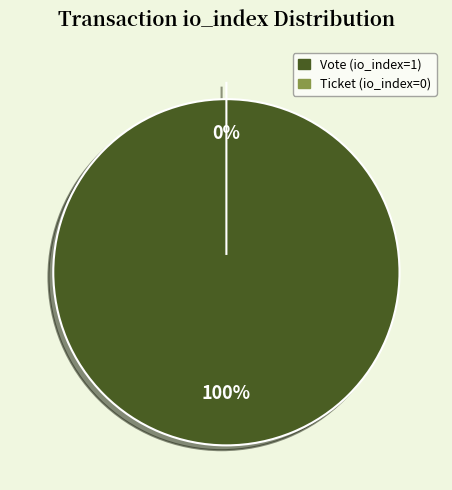

To the nearest percent, what is the combined percentage of Vote (io_index=1) and Ticket (io_index=0)?

100%